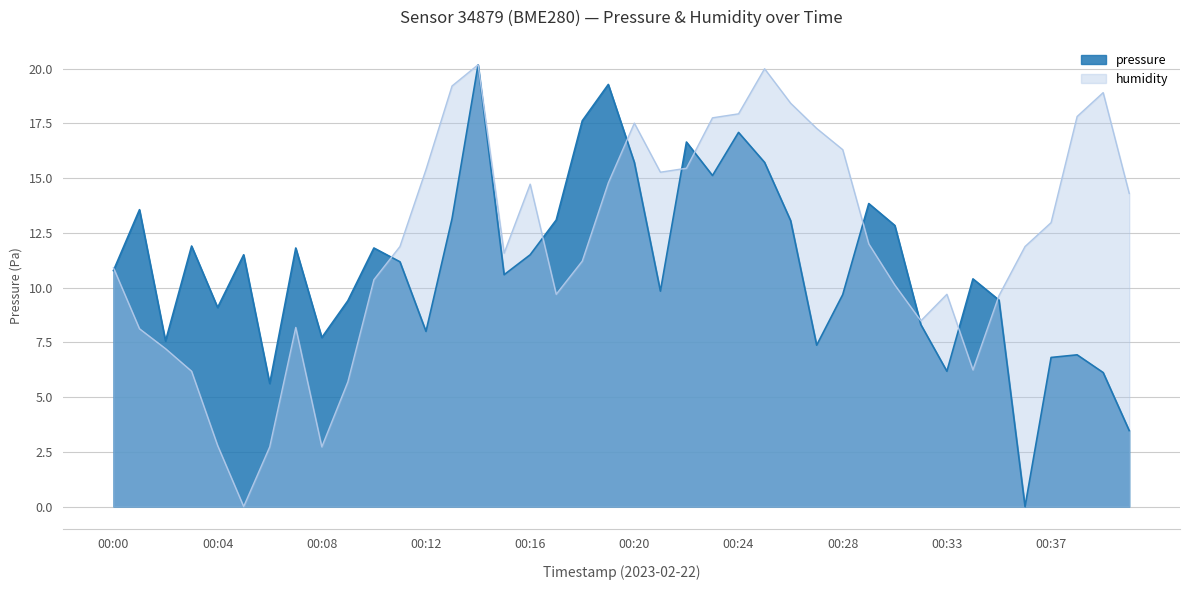

Between 00:21 and 00:07, which is larger?

00:07